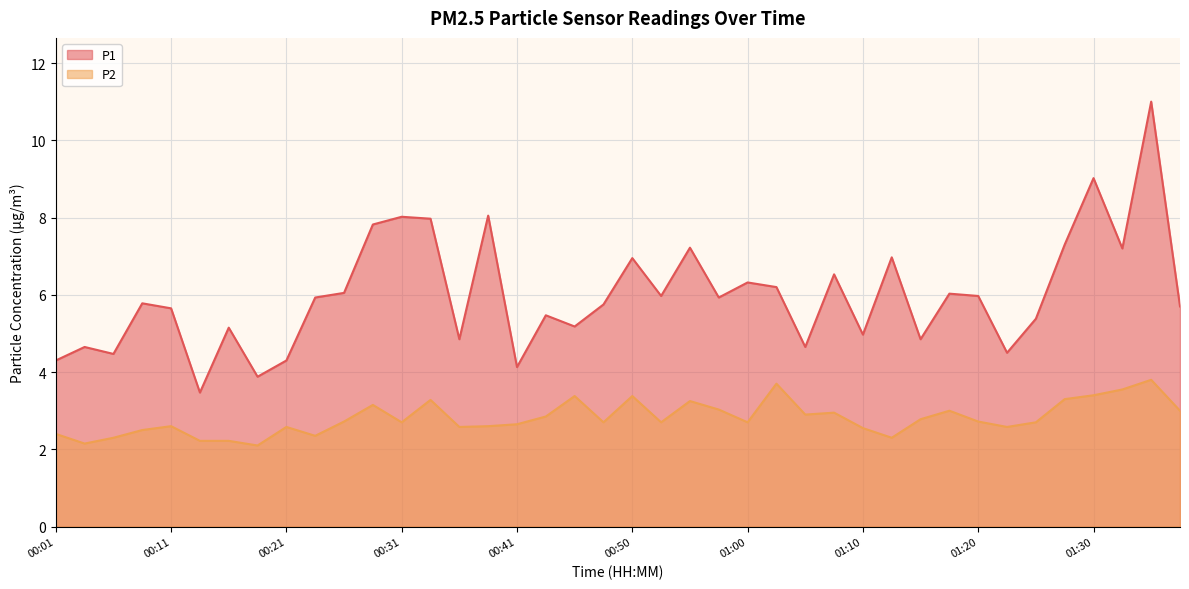

What is the difference between the highest and lowest values at 00:33?

4.7